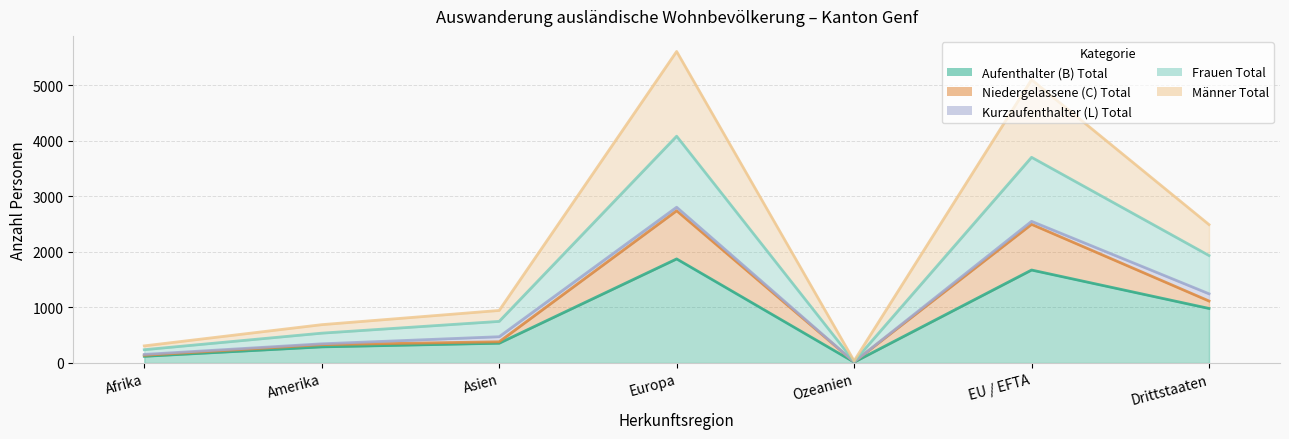

Where does the Frauen Total series first go above 749?

Europa